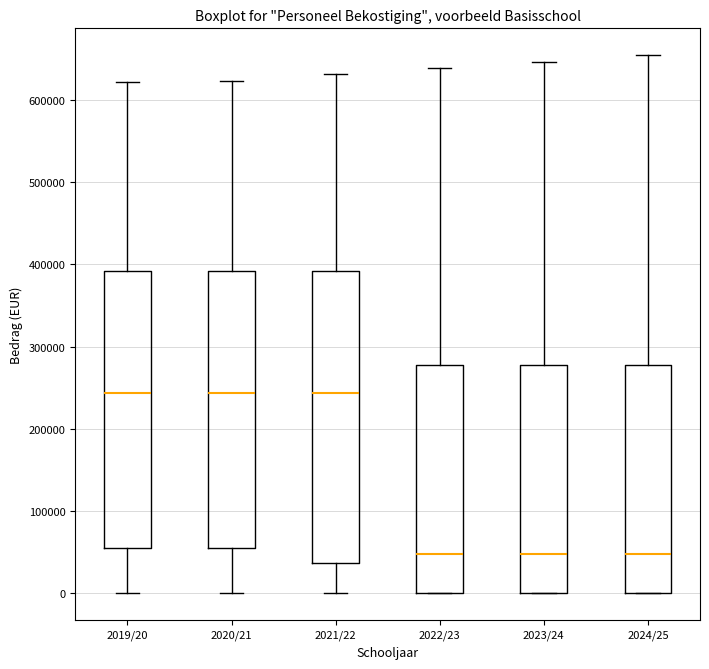

Reading left to right, transcribe this box plot: for each box, give where its median line is, the range the box spans, and where its two whiskers end, as read against the y-axis. The values are not printed on the chart, so give them approximately, as read against the axis.

2019/20: median 240000, box 50000 to 390000, whiskers 0 to 620000
2020/21: median 240000, box 50000 to 390000, whiskers 0 to 620000
2021/22: median 240000, box 40000 to 390000, whiskers 0 to 630000
2022/23: median 50000, box 0 to 280000, whiskers 0 to 640000
2023/24: median 50000, box 0 to 280000, whiskers 0 to 650000
2024/25: median 50000, box 0 to 280000, whiskers 0 to 650000